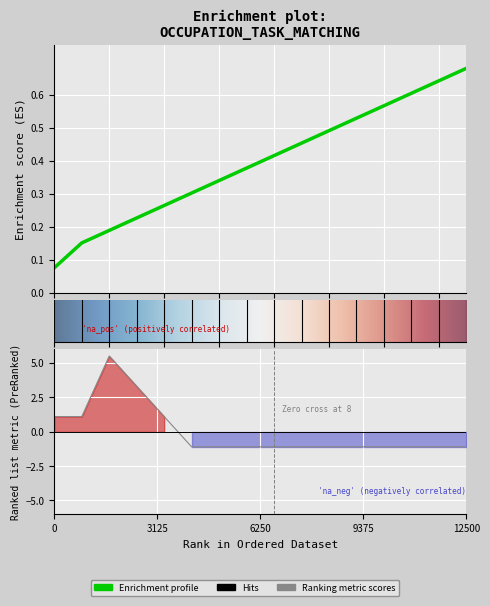

Does the chart display data point markers on the line(s)?

No